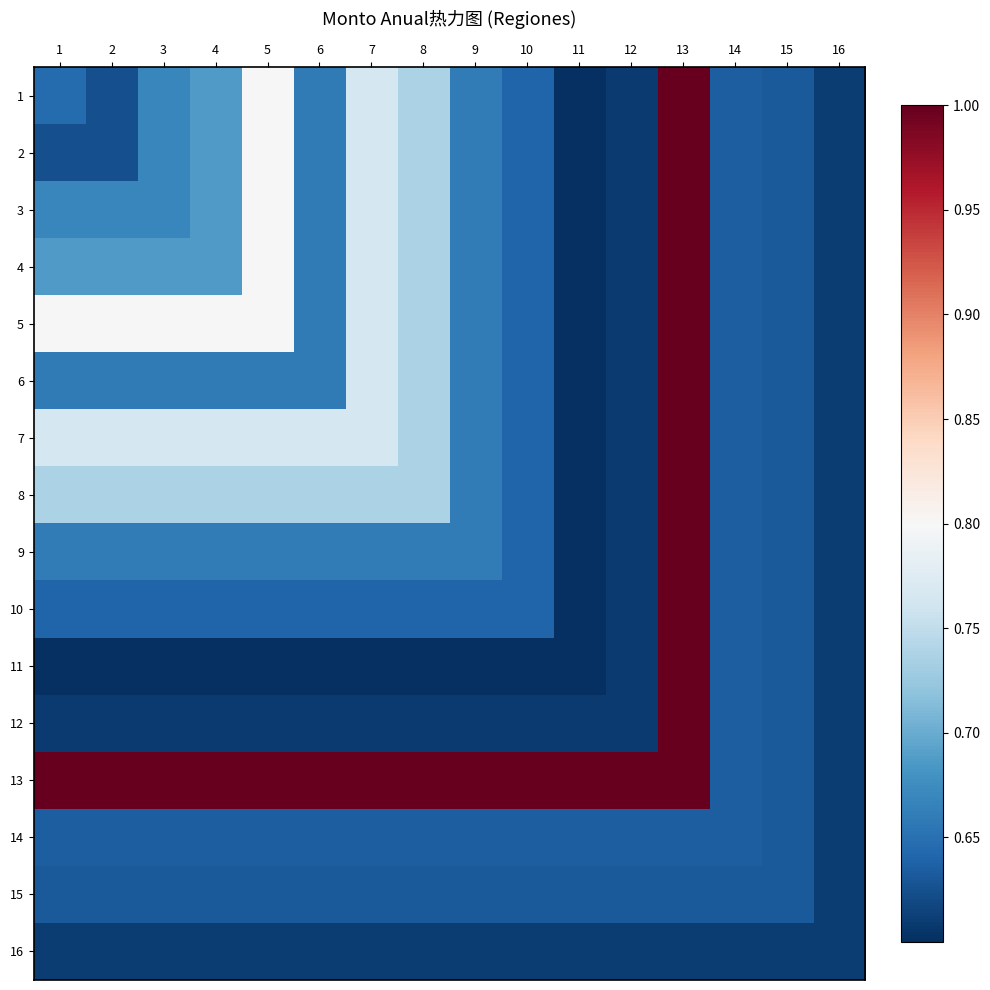

Which series has the largest range (max minus min)?

1